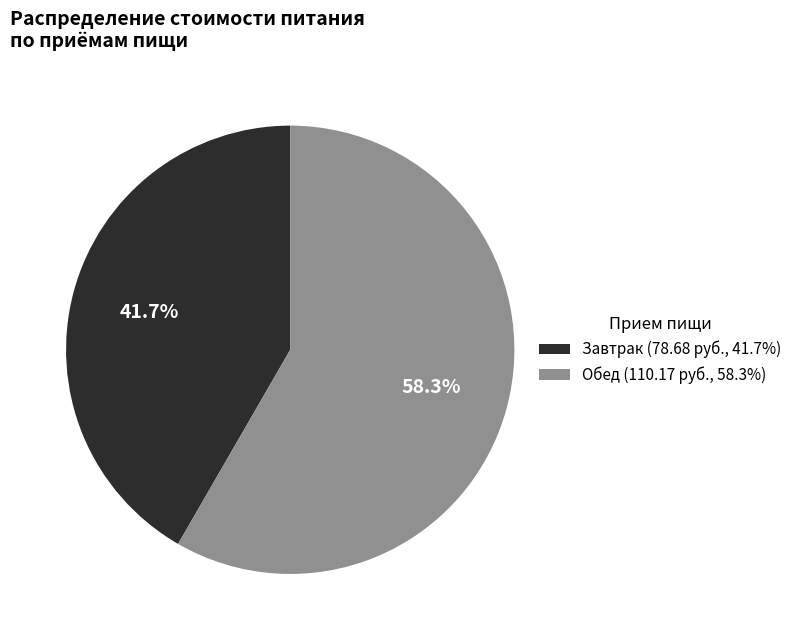

How many segments does this pie chart have?

2